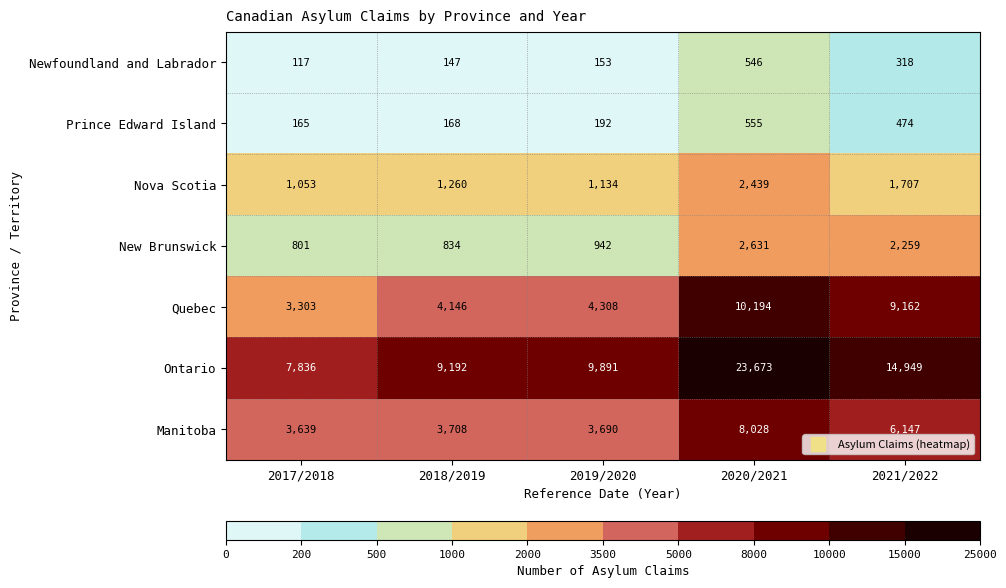

Read the Prince Edward Island value at 2020/2021, to the nearest 5.

555